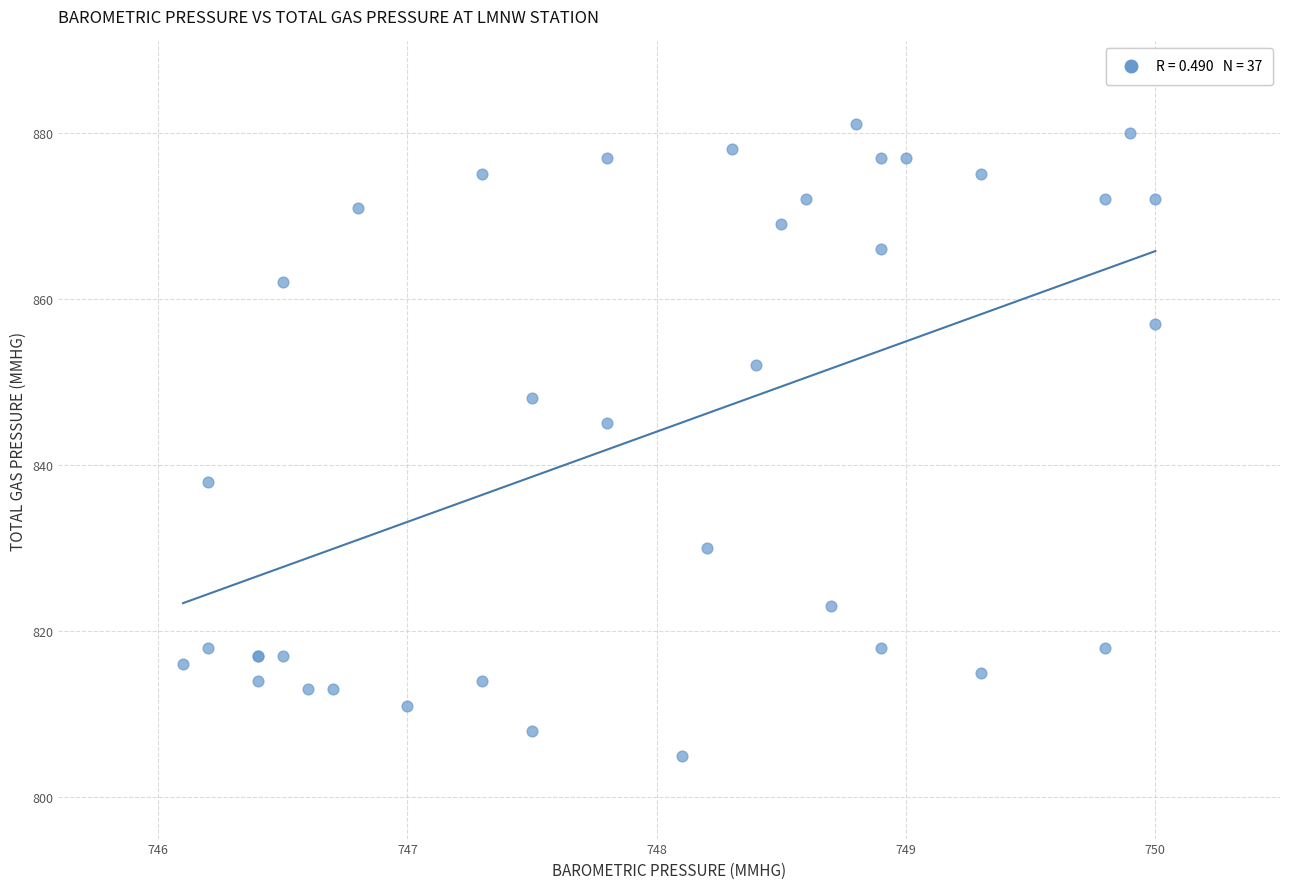

What Y value in the scatter plot is closest to 843?

845